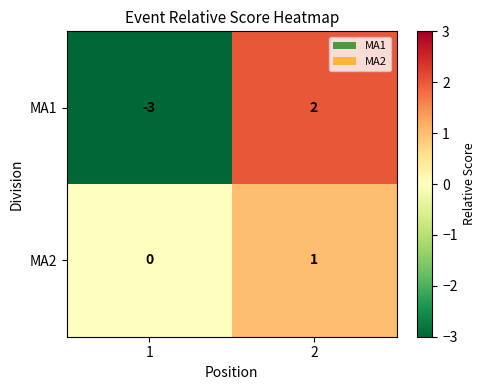

What is the minimum value for MA1?

-3